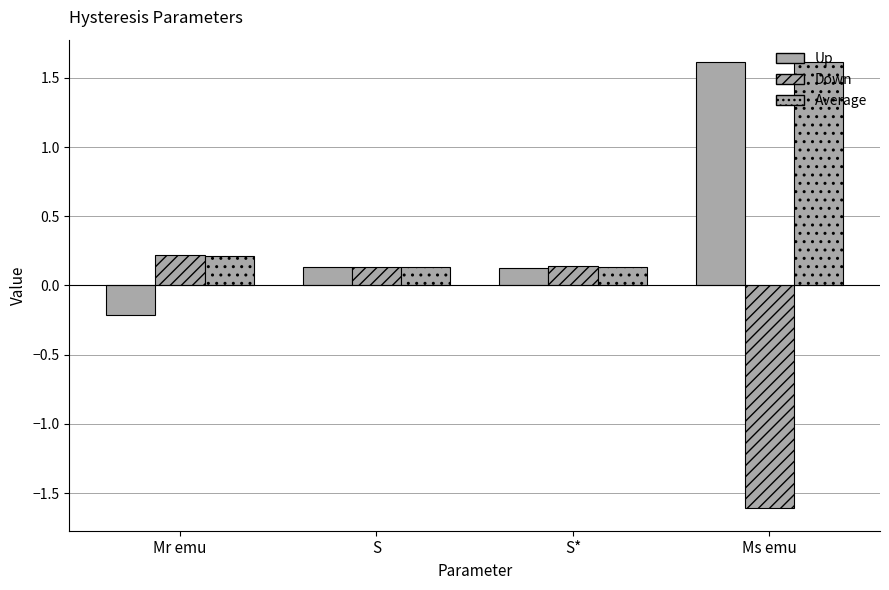

How many distinct data groups are displayed?

3